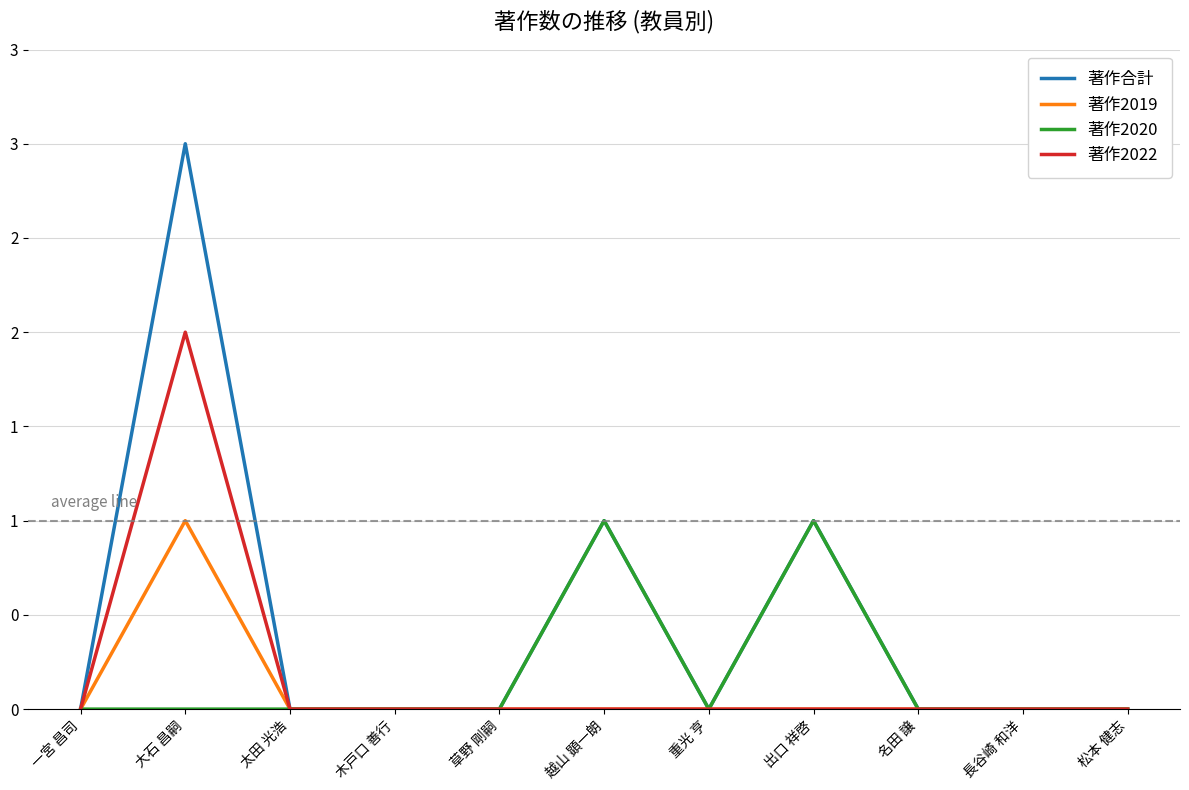

True or false: 著作2020 has a value of 0 at 大石 昌嗣.

False